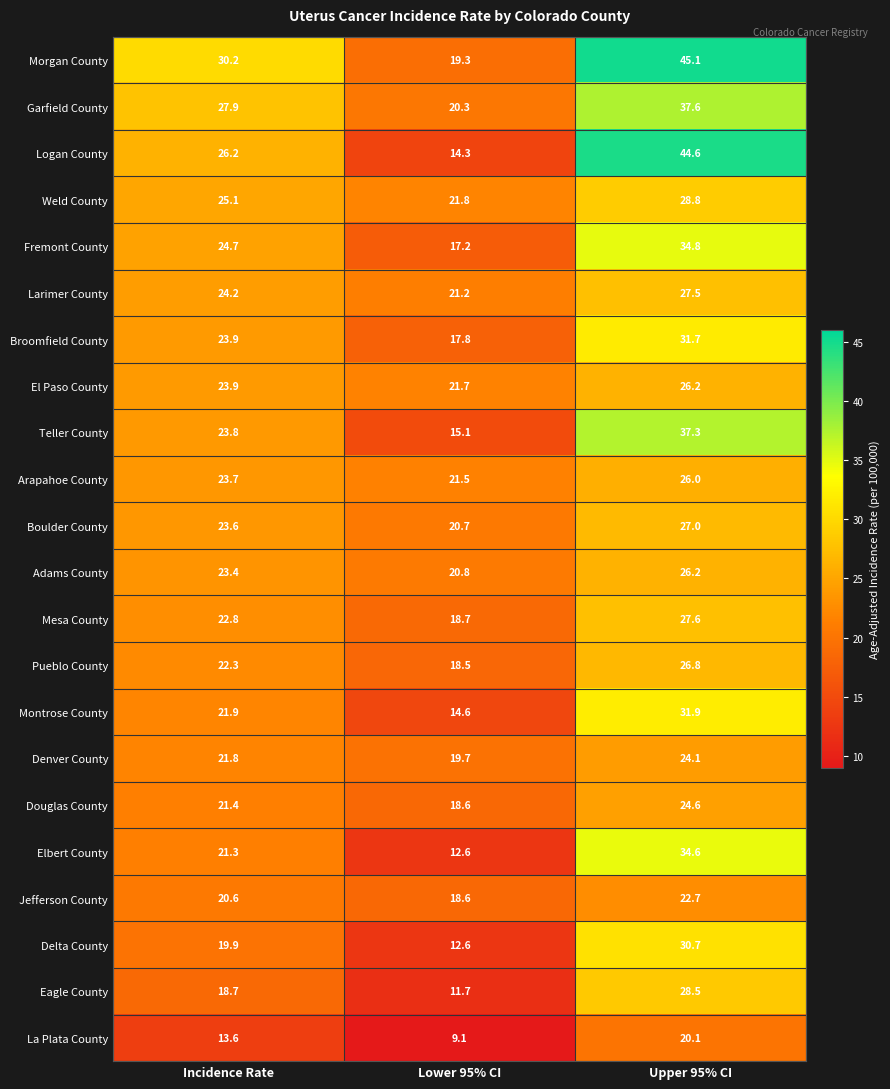

Where is Teller County nearest to the value 26?

Incidence Rate